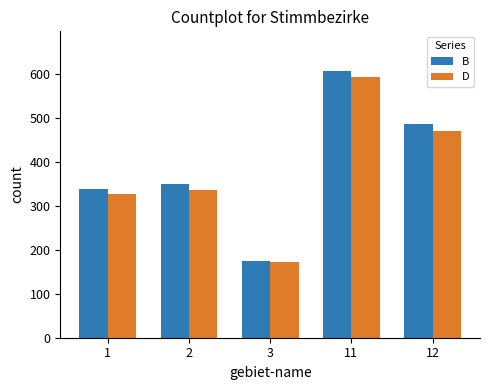

At how many categories does at least one series exceed 277?

4